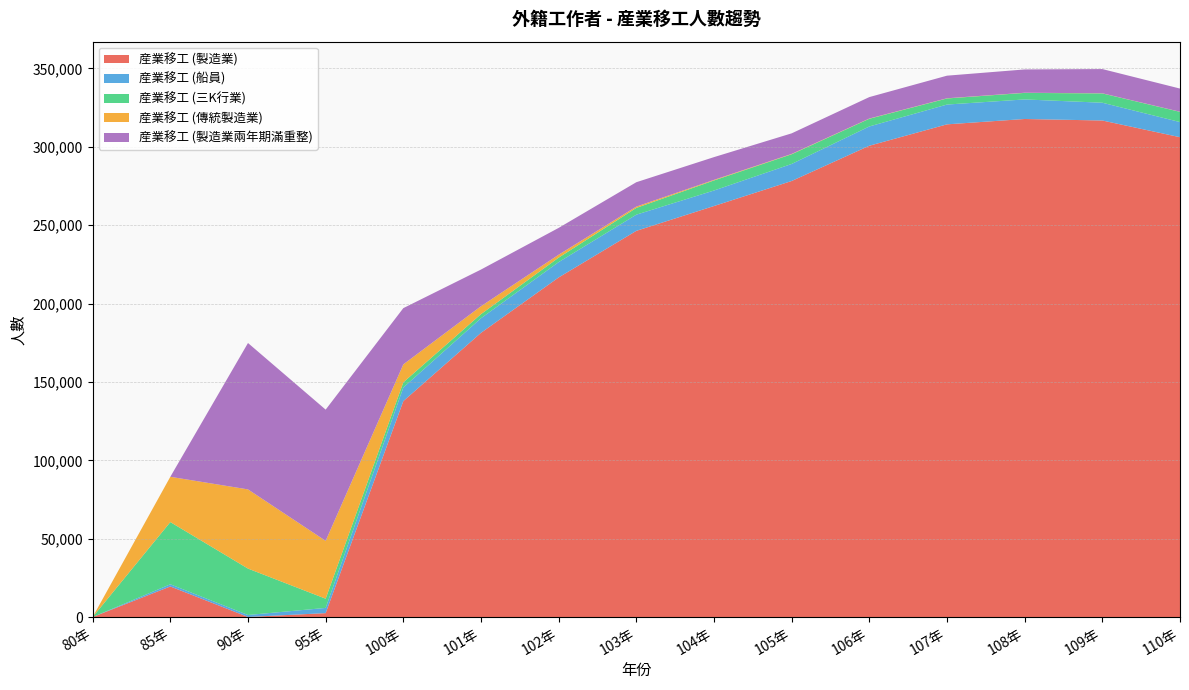

Reading left to right, list all the values displayed in this chart.

産業移工 (製造業): 0	19513	51	2495	137775	181339	216678	246416	262256	278221	300720	314366	317785	316820	306165
産業移工 (船員): 0	1384	1249	3322	8670	9313	9788	10316	9898	10872	12300	12635	12476	11343	9653
産業移工 (三K行業): 0	39696	29619	5884	3313	2630	2848	4318	6413	6185	4907	3884	4179	5940	6517
産業移工 (傳統製造業): 0	28891	50520	36915	11450	5038	1871	835	385	224	152	122	93	87	80
産業移工 (製造業兩年期滿重整): 0	0	93405	83721	35892	23394	17116	15556	14502	13122	13683	14415	14862	15448	14781